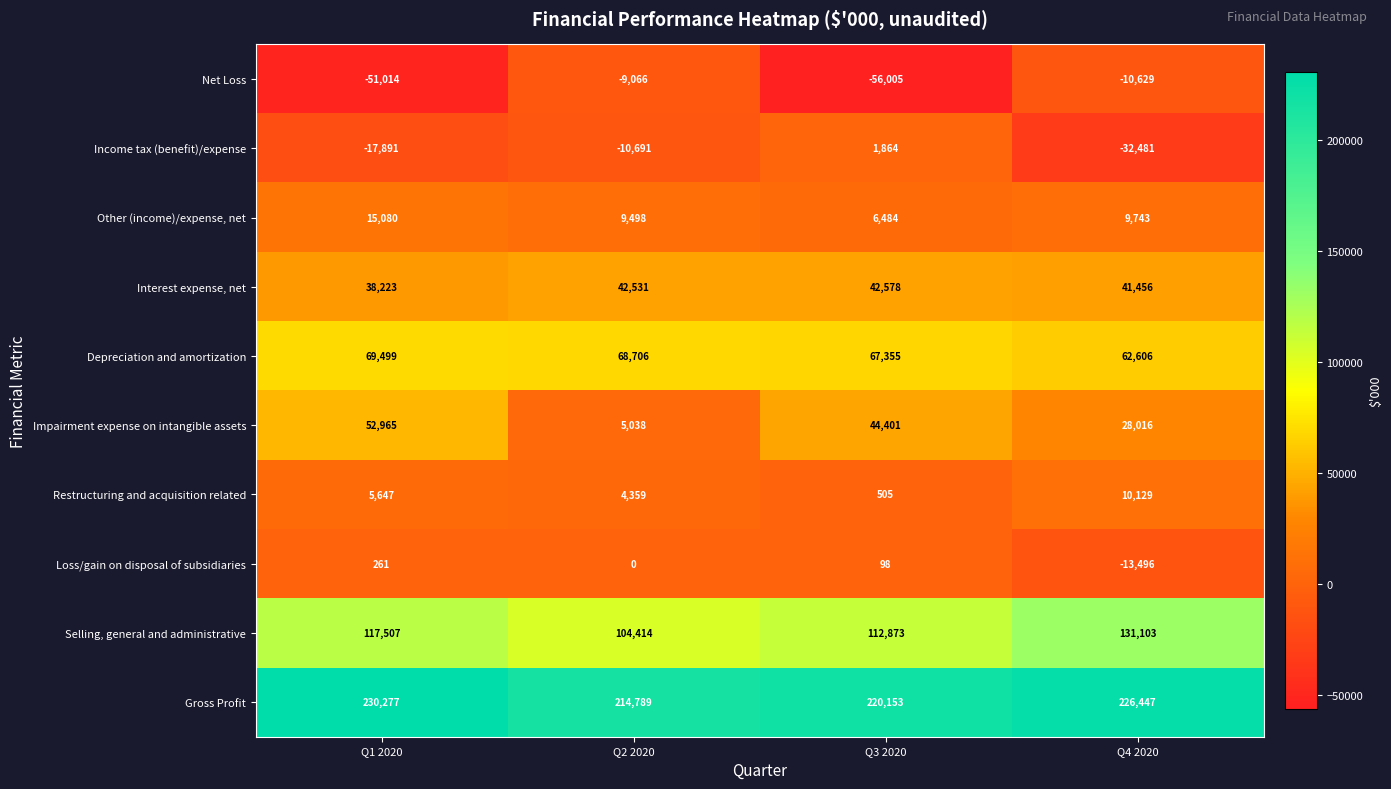

Is it true that Restructuring and acquisition related equals 505 at Q3 2020?

True